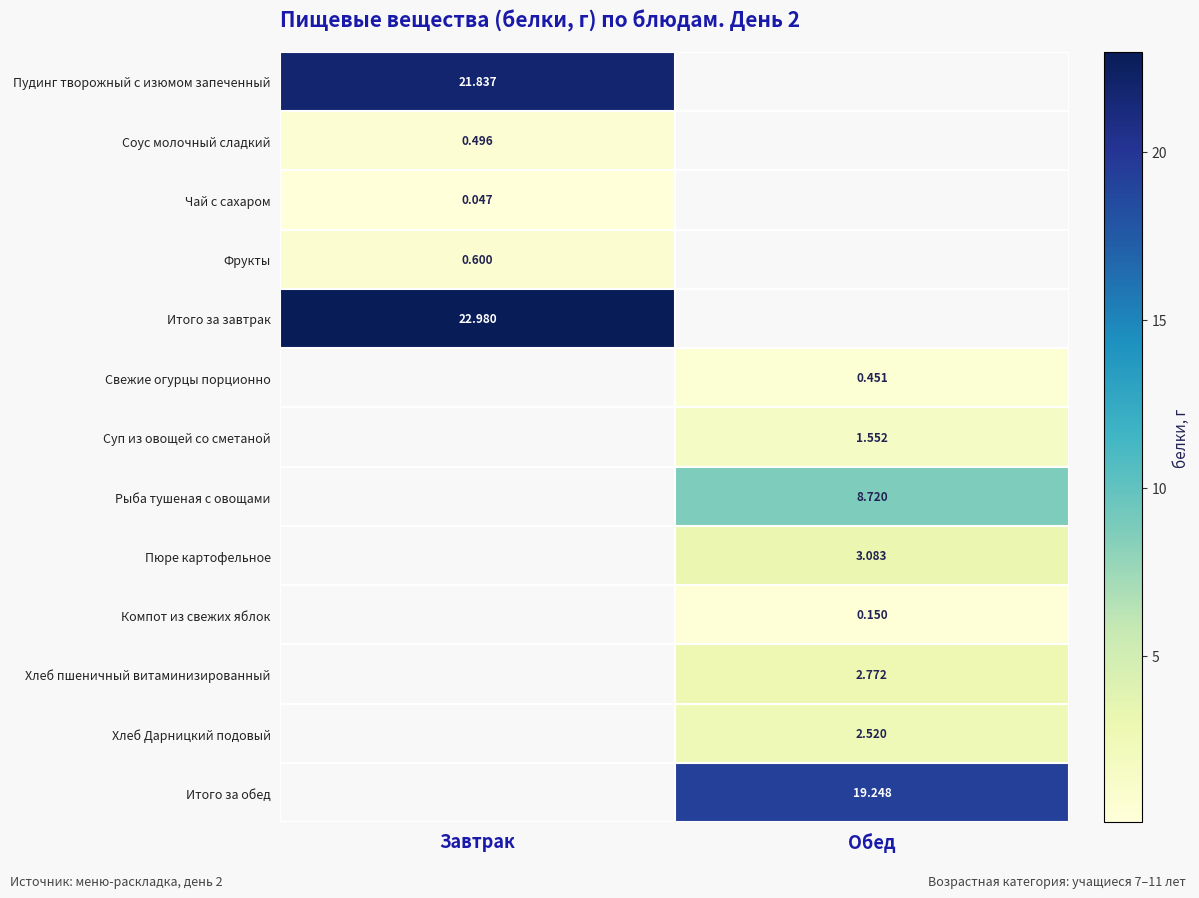

How many values in the Хлеб Дарницкий подовый series exceed 2?

1